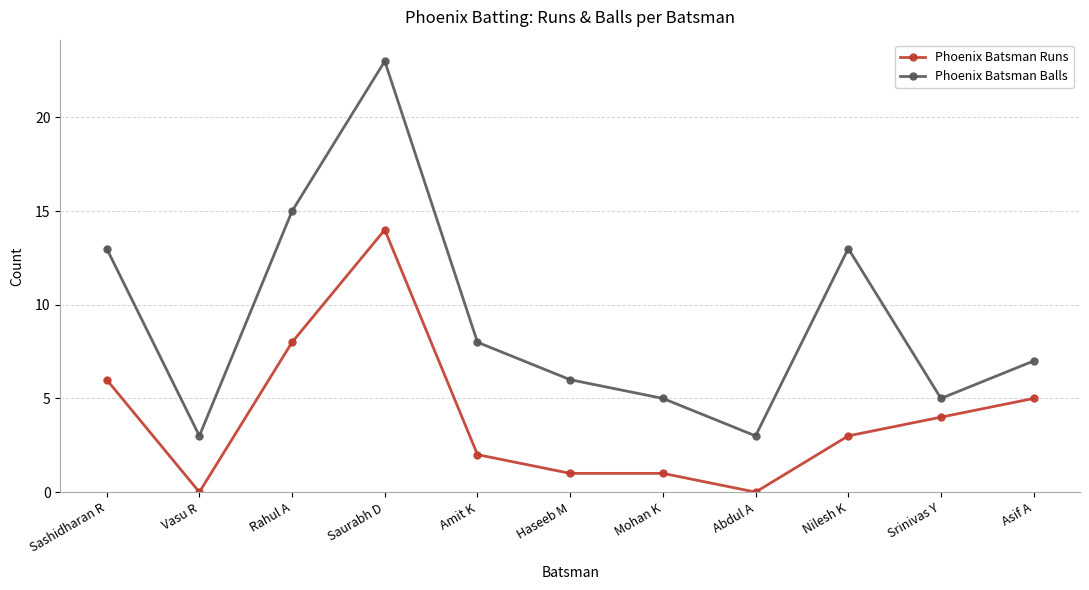

How many lines are shown in the chart?

2